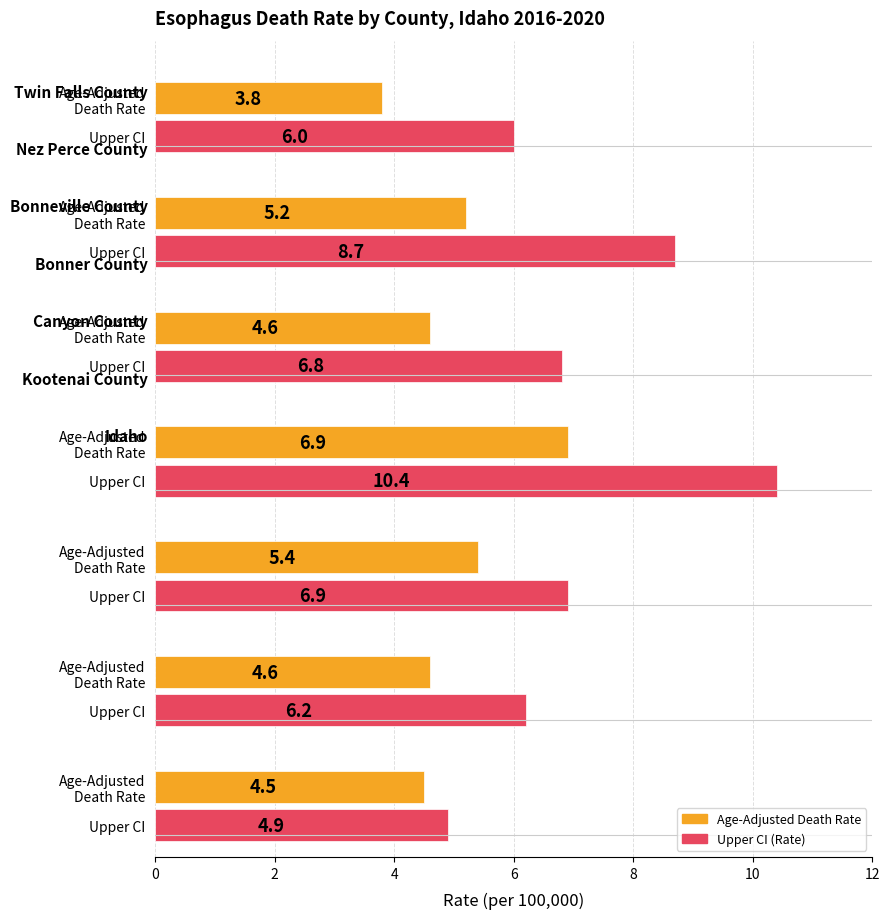

The value of Age-Adjusted Death Rate at Kootenai County is 2.1. True or false?

False